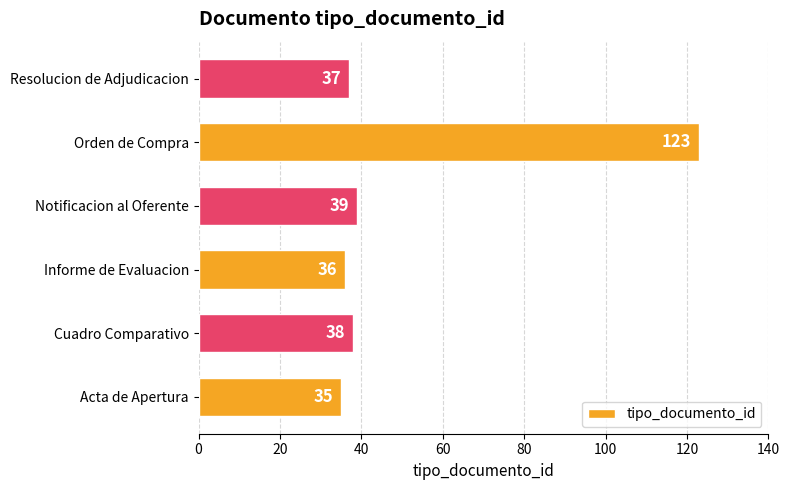

What is the sum of all values?

308